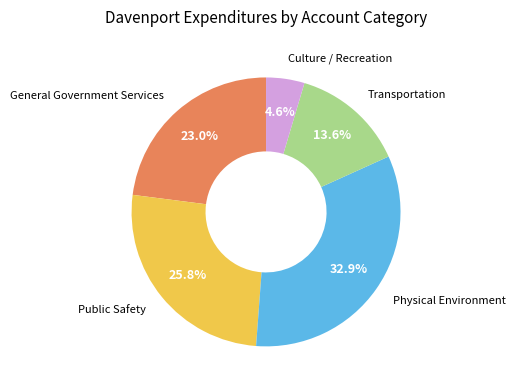

Is there a majority slice in this chart?

No